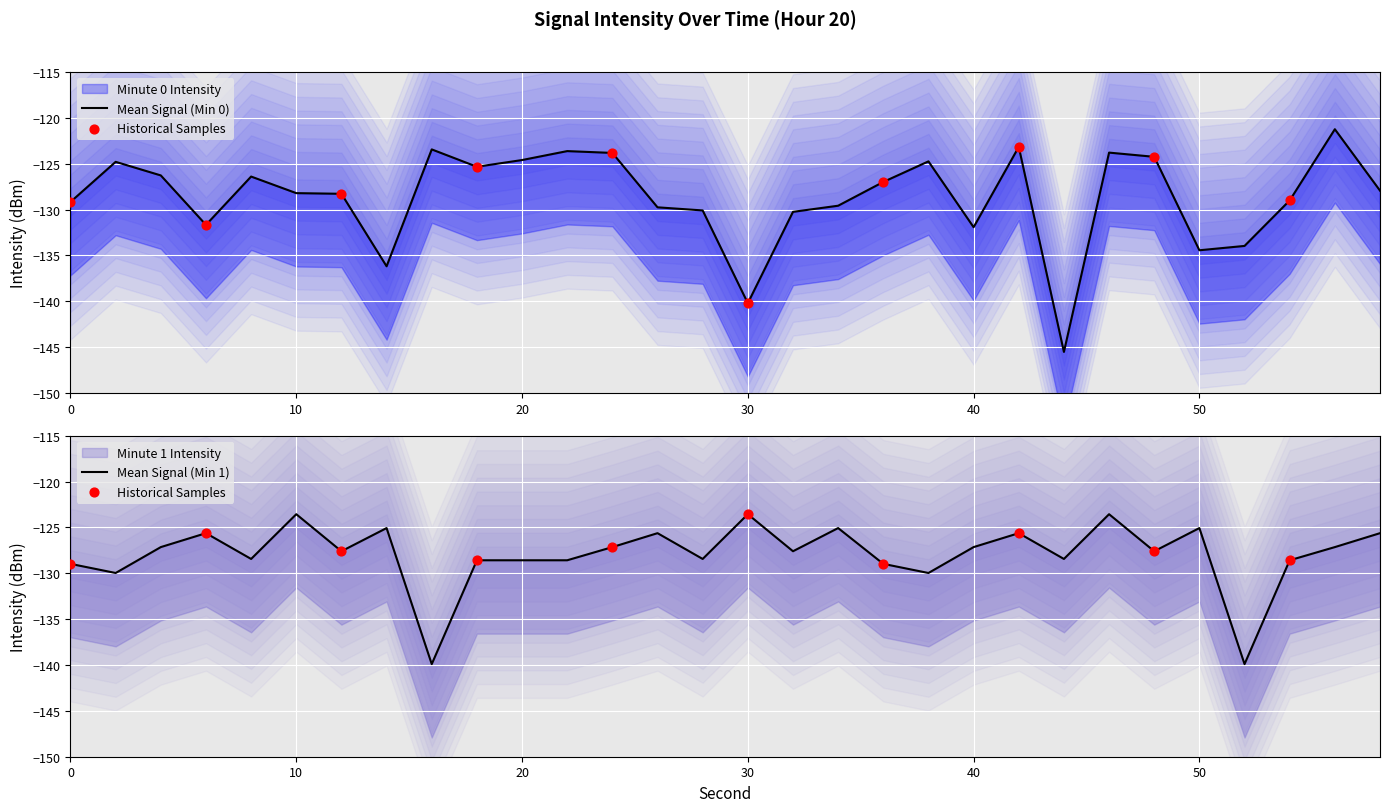

What is the total value across all series at 48?

-251.8